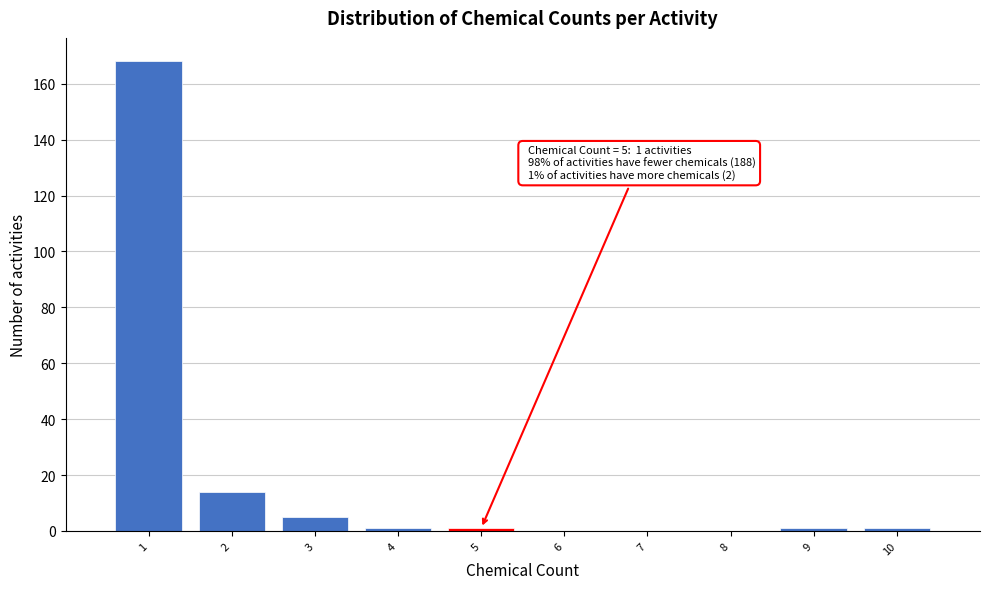

Over which range of the x-axis is the bar tallest?

0.5 to 1.5